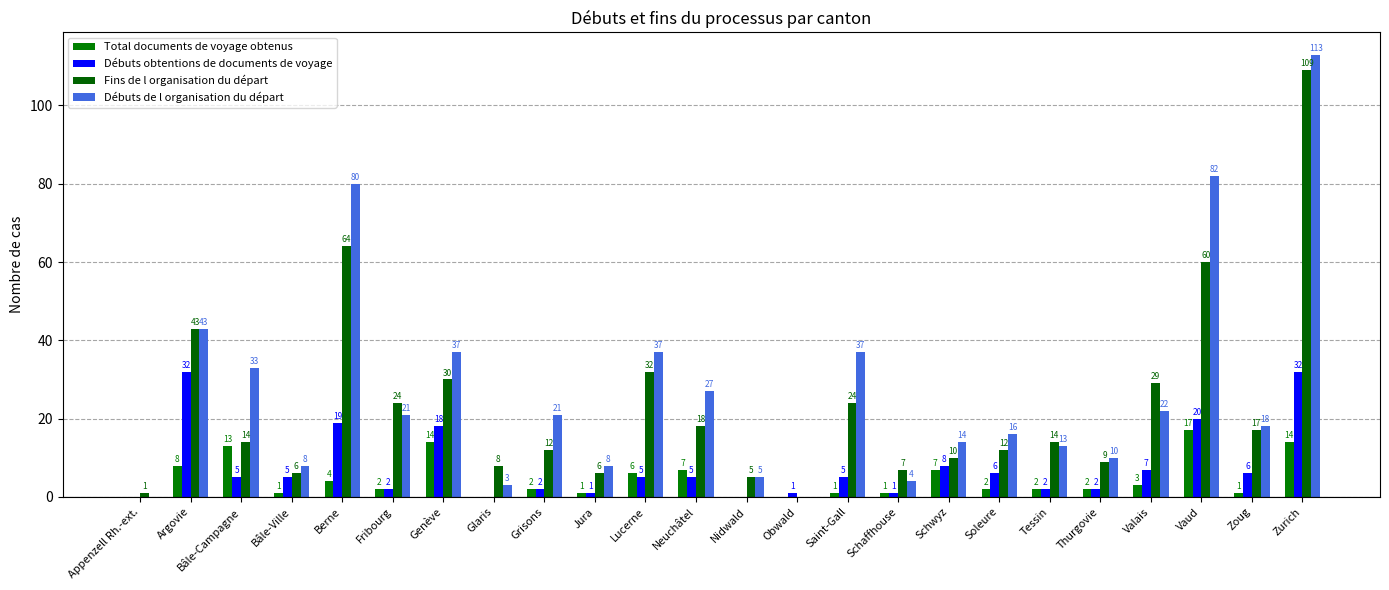

The Débuts de l organisation du départ series shows 80 at Berne. True or false?

True